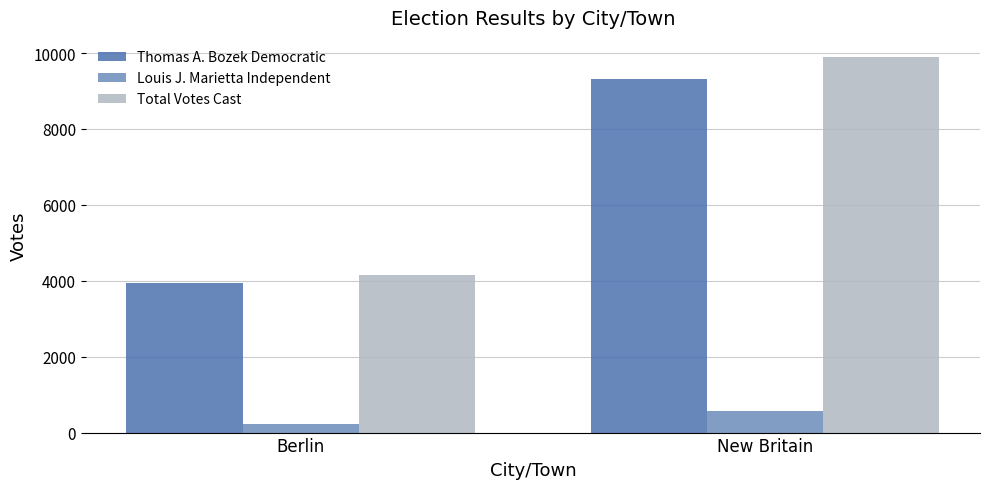

At how many categories does at least one series exceed 9824?

1